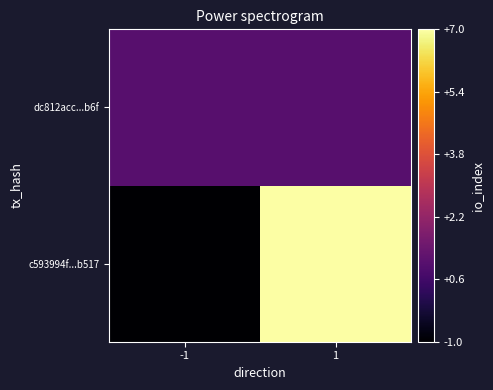

What is the minimum value shown in the chart?

-1